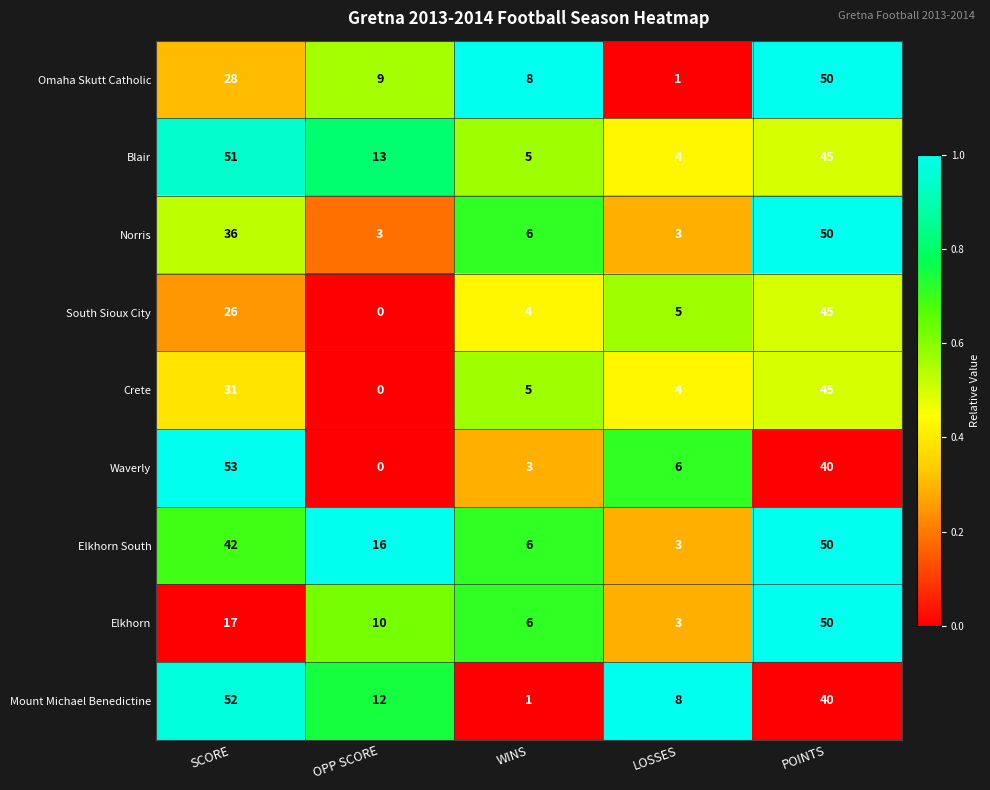

What is the difference between the highest and lowest values at WINS?

7